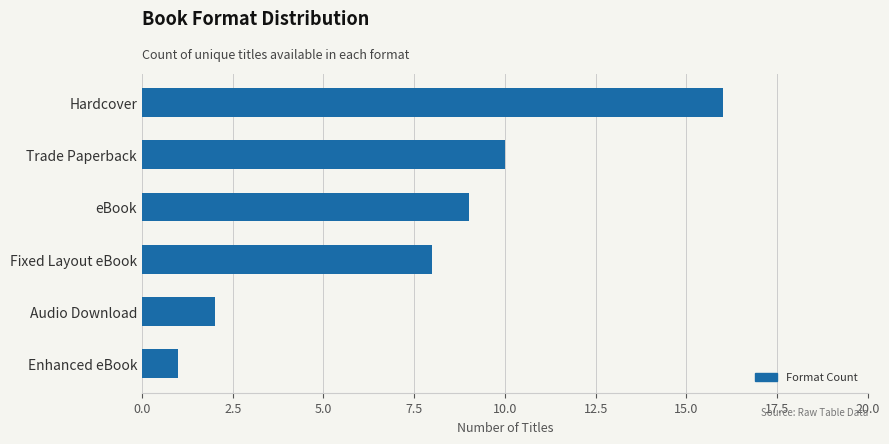

Which label corresponds to the smallest value in the chart?

Enhanced eBook